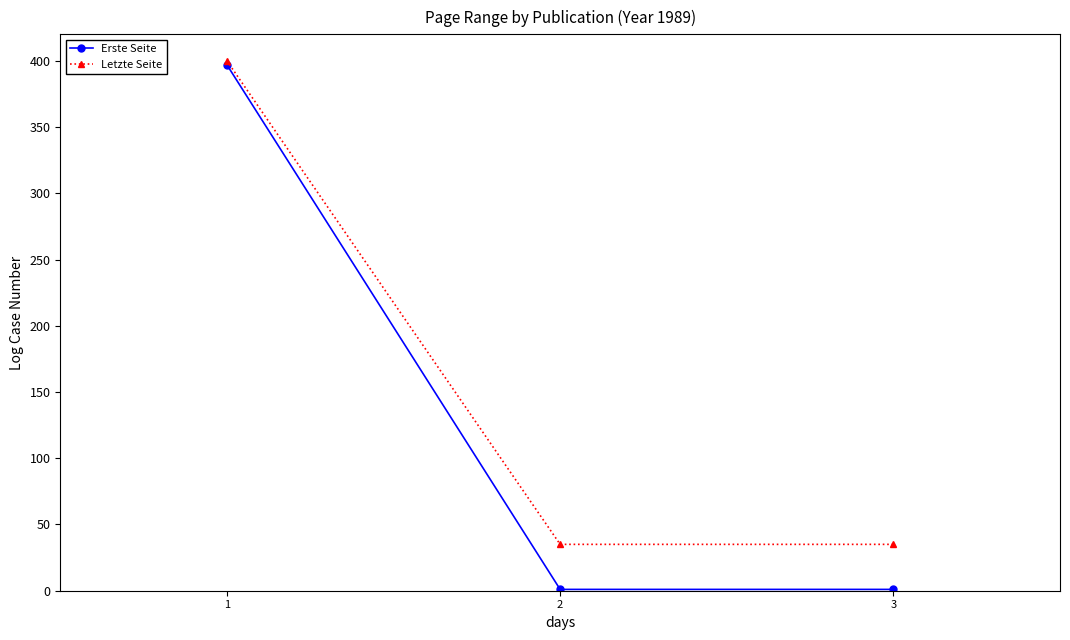

The value of Letzte Seite at 1 is 98. True or false?

False